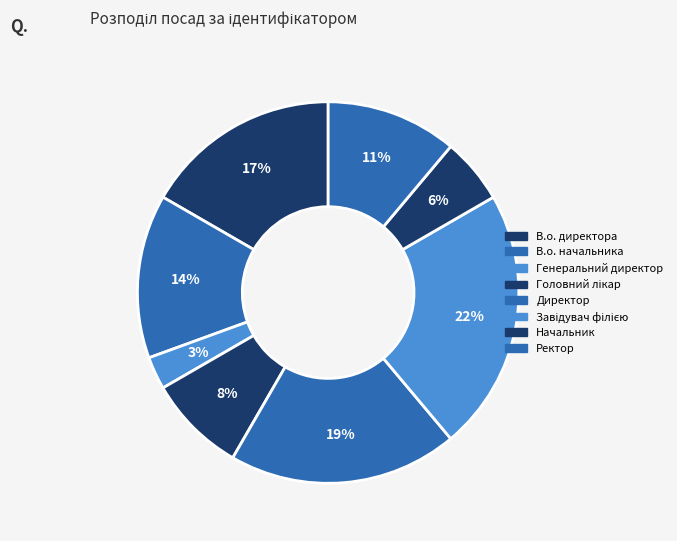

Rank the categories by value from highest to lowest.

Завідувач філією, Директор, В.о. директора, В.о. начальника, Ректор, Головний лікар, Начальник, Генеральний директор